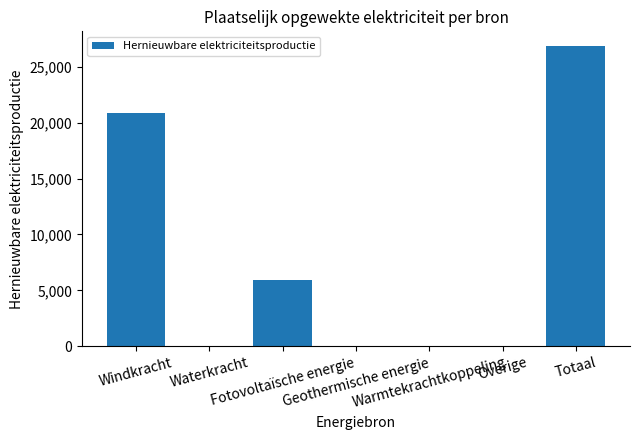

Which has a higher value, Overige or Windkracht?

Windkracht